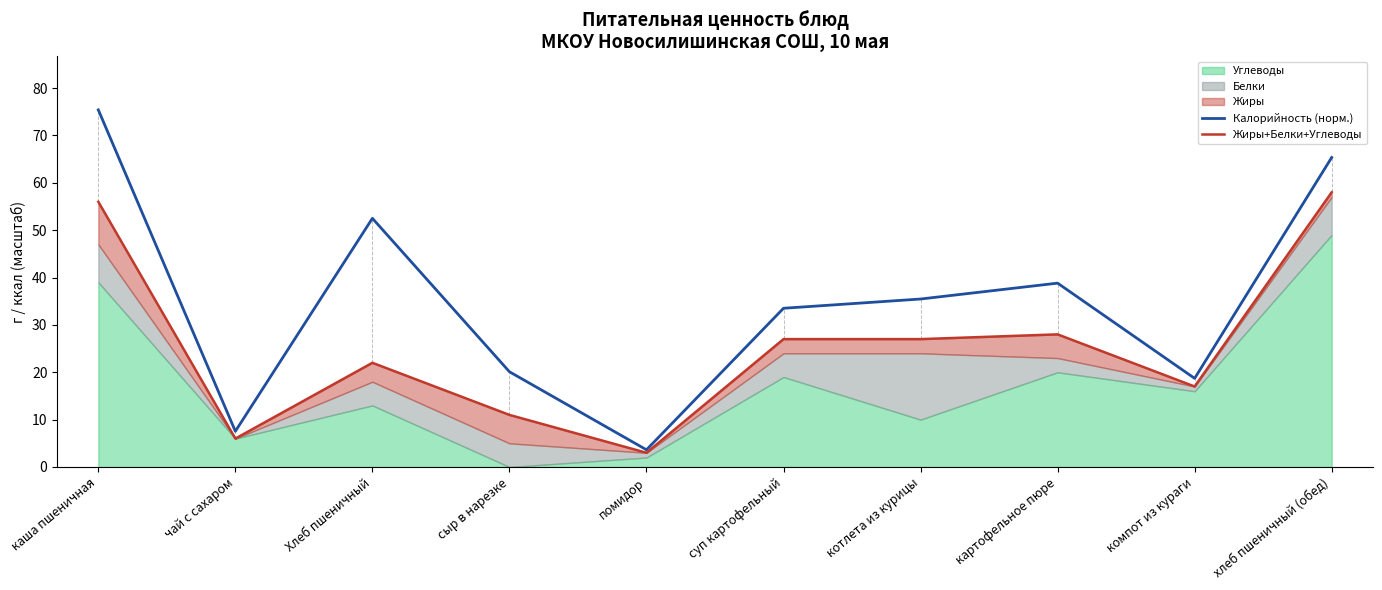

Is it true that Калорийность (норм.) equals 35.5 at котлета из курицы?

True